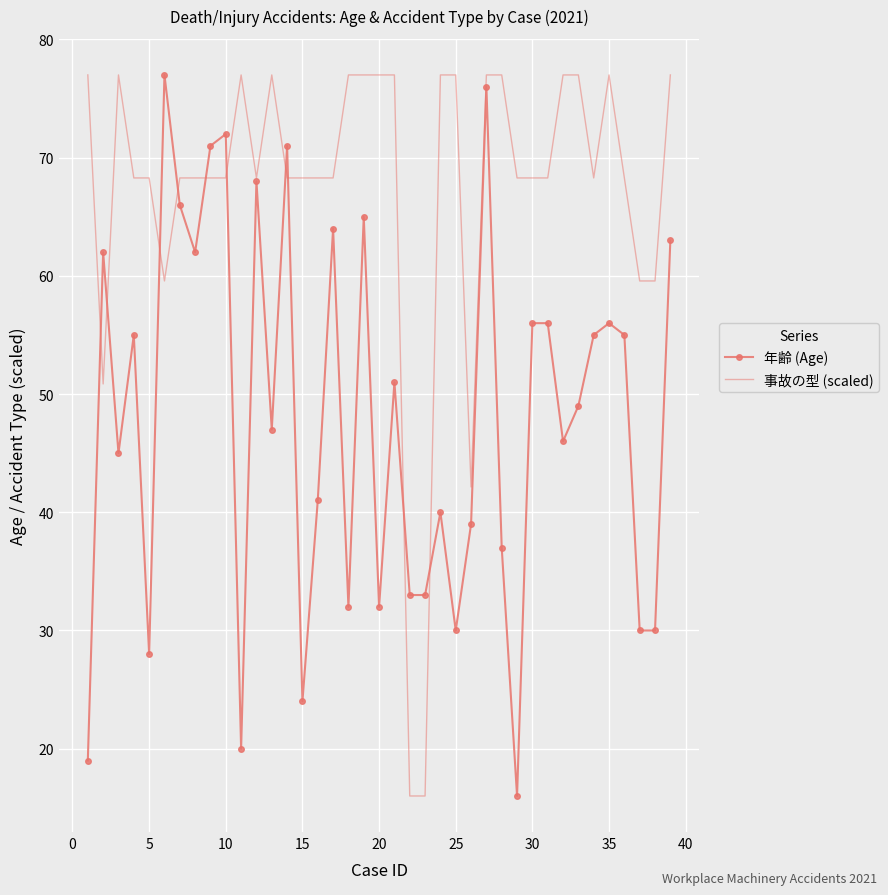

Rank the series by their average value, from lowest to highest.

年齢 (Age), 事故の型 (scaled)